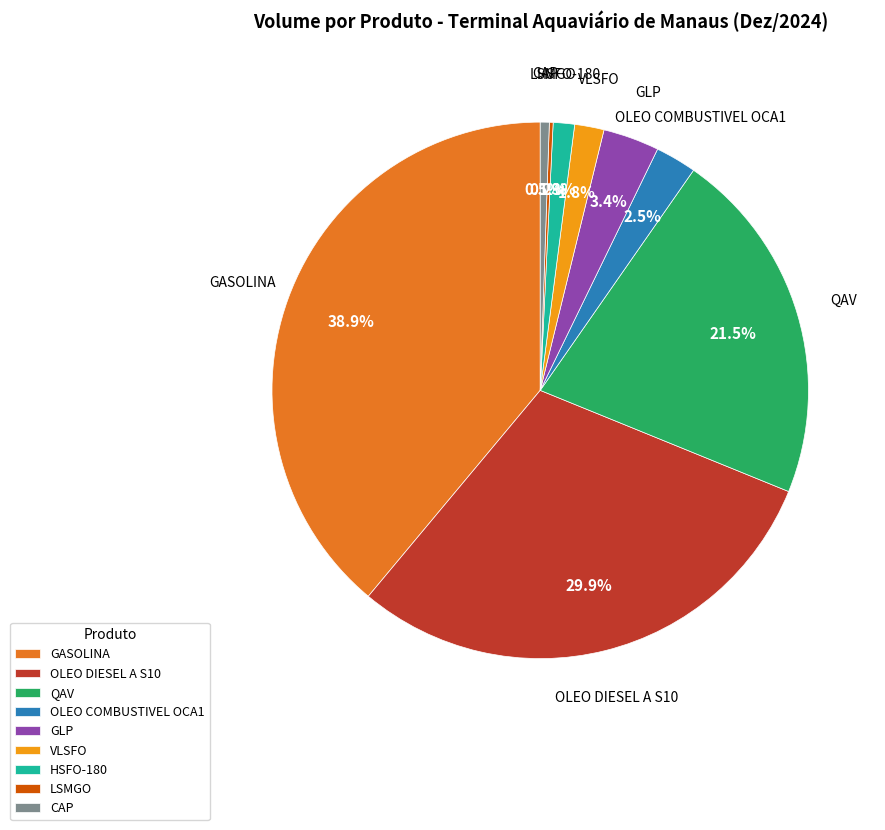

Does GLP account for over 50% of the chart?

No